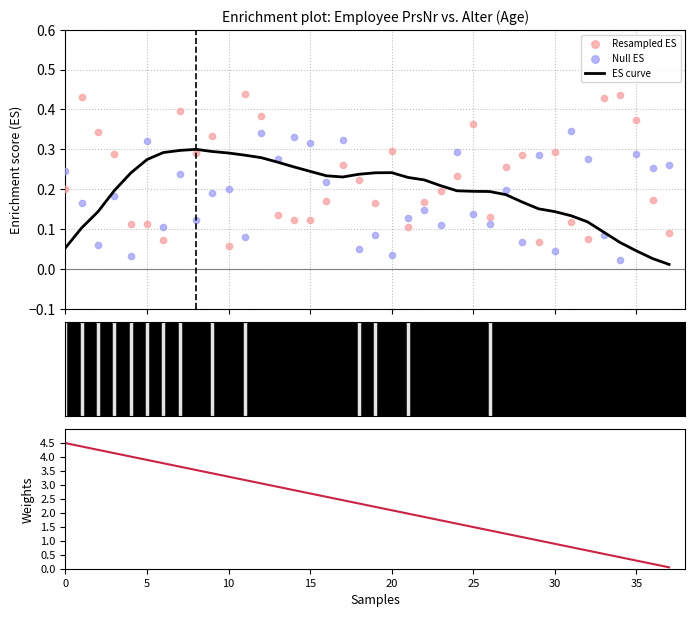

At how many categories does at least one series exceed 1?

30